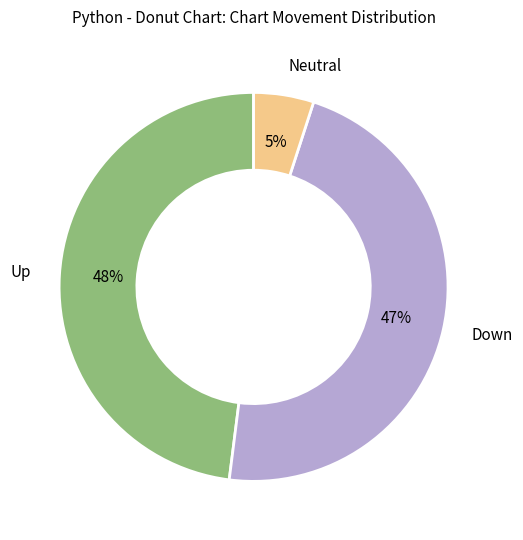

Which slice is the smallest?

Neutral